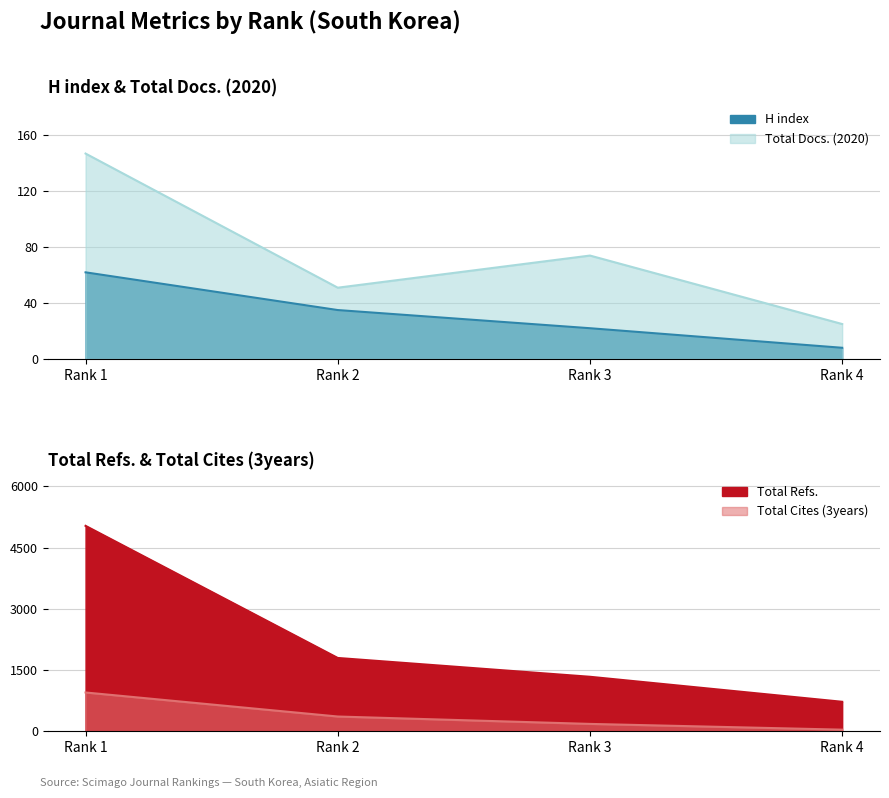

Between Rank 2 and Rank 4, which is larger?

Rank 2